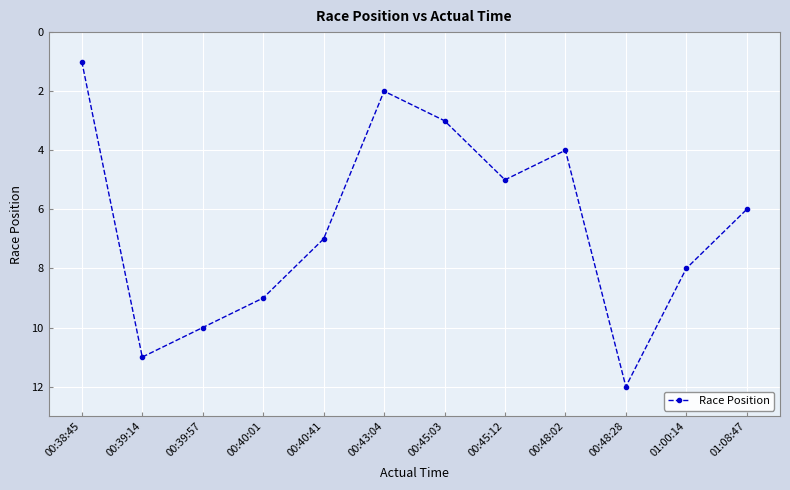

What is the difference between the maximum and second lowest values?

10